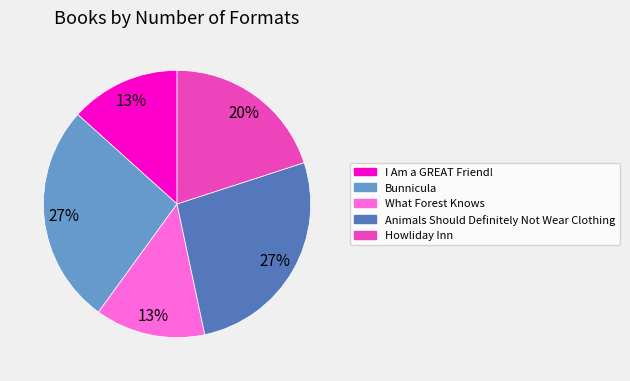

Combined, do Bunnicula and What Forest Knows account for over 50%?

No